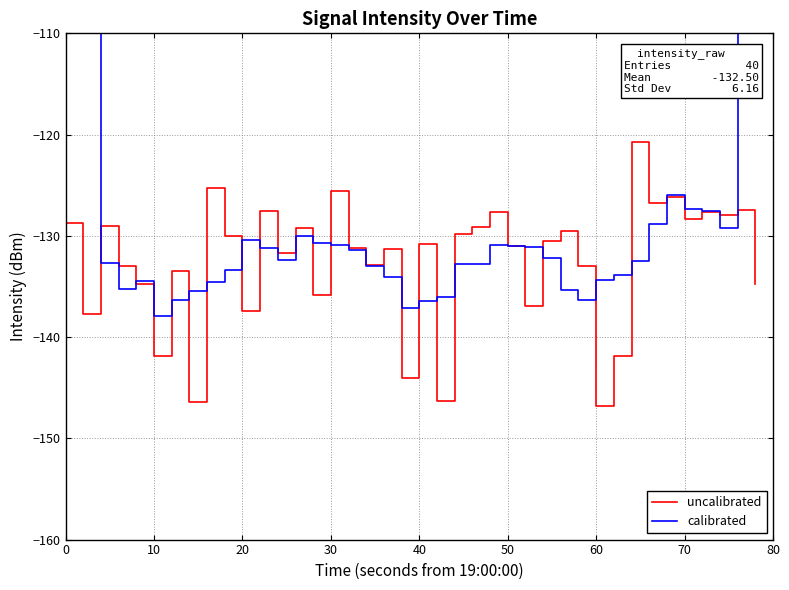

Reading left to right, what are all the values shown in this chart?

uncalibrated: -128.8	-137.7	-129.1	-133.0	-134.7	-141.9	-133.5	-146.4	-125.2	-130.1	-137.4	-127.6	-131.7	-129.2	-135.8	-125.5	-131.2	-132.9	-131.3	-144.0	-130.8	-146.3	-129.9	-129.1	-127.6	-131.0	-136.9	-130.5	-129.5	-133.0	-146.8	-141.9	-120.8	-126.8	-126.2	-128.3	-127.7	-127.9	-127.5	-134.7
calibrated: -79.1	-105.7	-132.6	-135.3	-134.4	-137.9	-136.3	-135.4	-134.5	-133.3	-130.4	-131.2	-132.4	-130.0	-130.7	-130.9	-131.4	-133.0	-134.1	-137.1	-136.5	-136.0	-132.7	-132.8	-130.9	-131.0	-131.1	-132.2	-135.3	-136.3	-134.4	-133.9	-132.5	-128.8	-126.0	-127.4	-127.5	-129.2	-103.6	-78.0